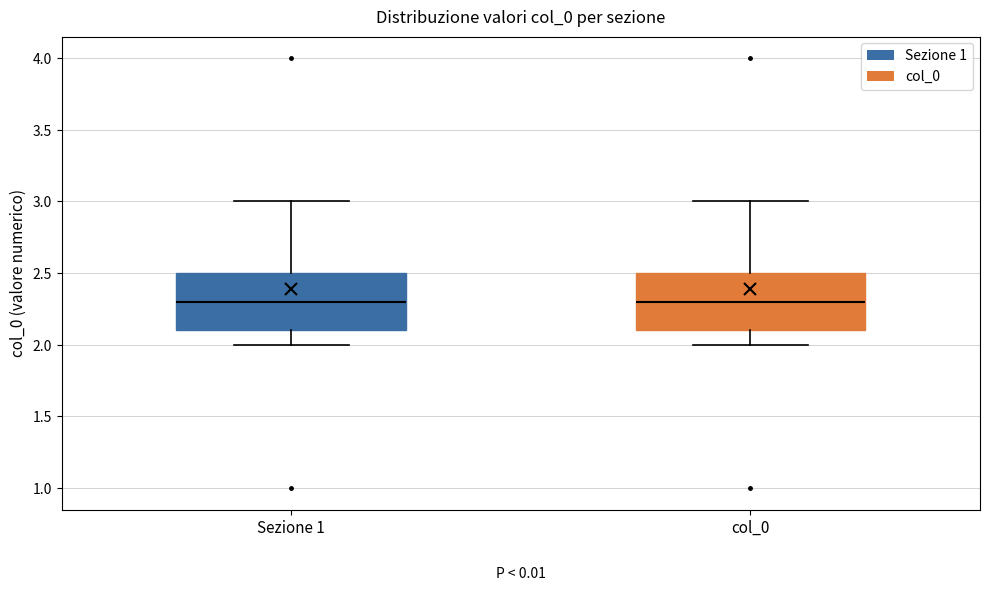

Reading left to right, read every box against the y-axis: the position of its median line, the range the box covers, and the ends of its whiskers. The values are not printed on the chart, so give them approximately, as read against the axis.

Sezione 1: median 2.3, box 2.1 to 2.5, whiskers 2.0 to 3.0
col_0: median 2.3, box 2.1 to 2.5, whiskers 2.0 to 3.0